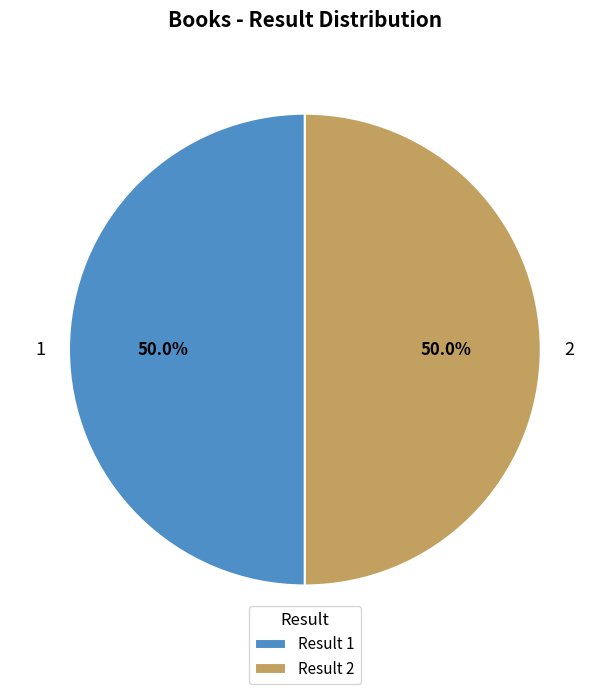

To the nearest percent, what is the combined percentage of 1 and 2?

100%